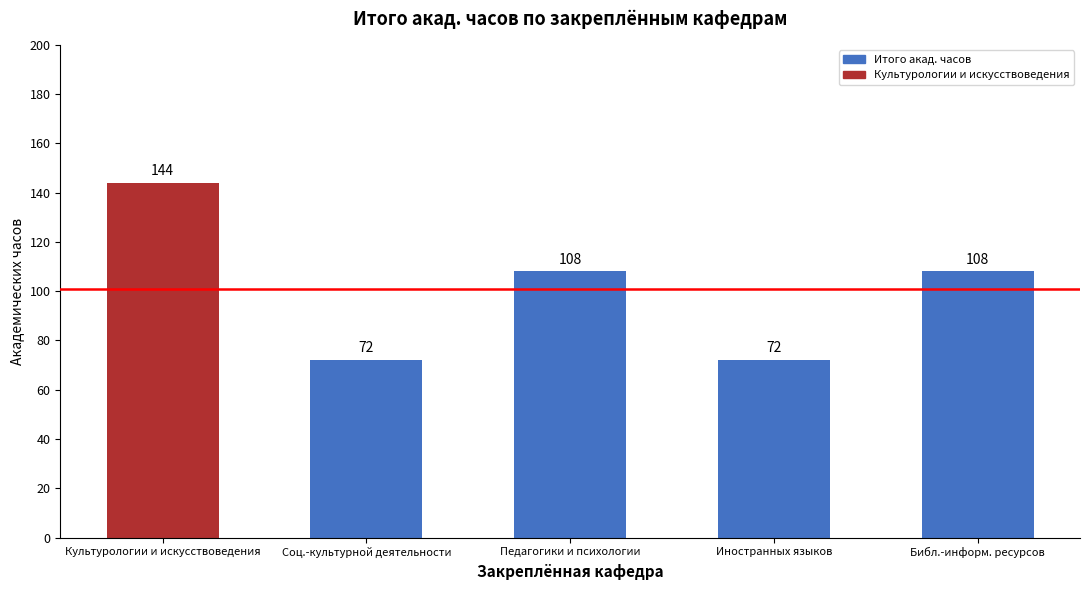

Reading left to right, extract all data points from this chart.

Культурологии и искусствоведения=144	Соц.-культурной деятельности=72	Педагогики и психологии=108	Иностранных языков=72	Библ.-информ. ресурсов=108